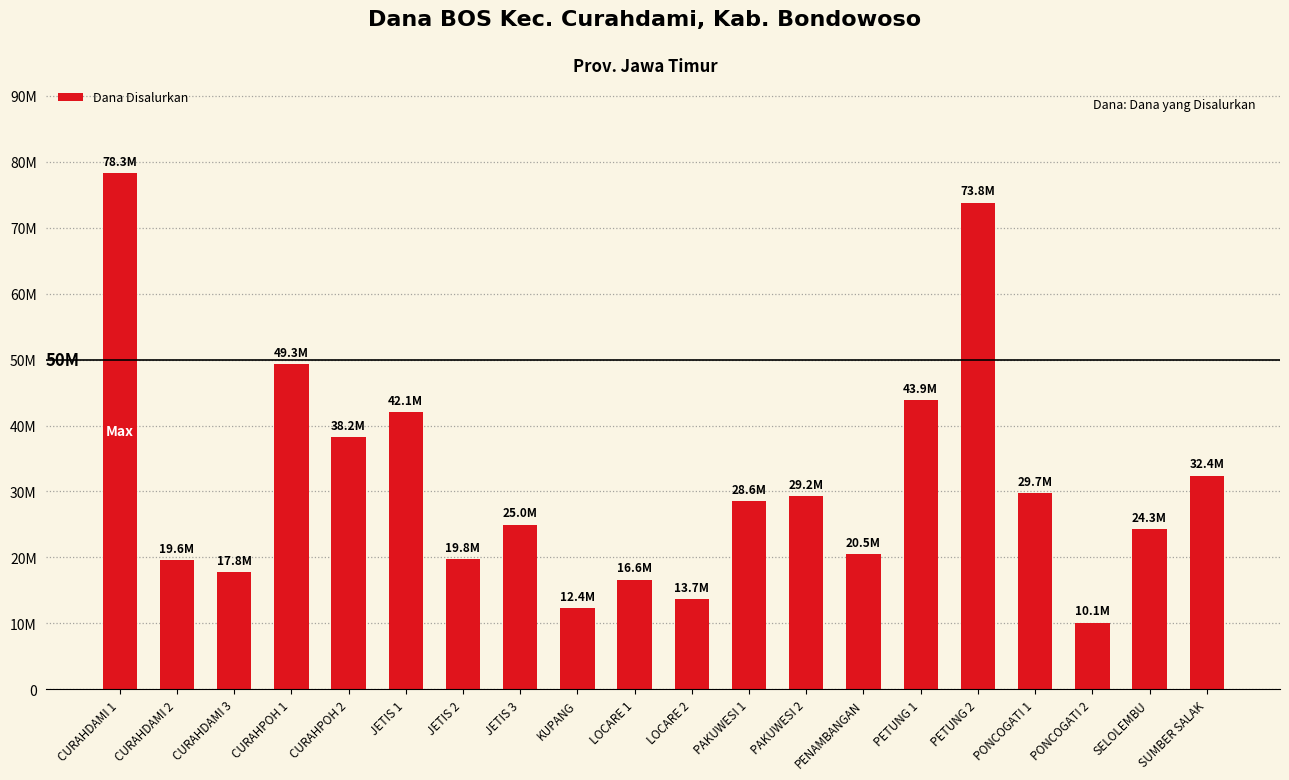

The chart shows a value of 8907252 at PENAMBANGAN. True or false?

False